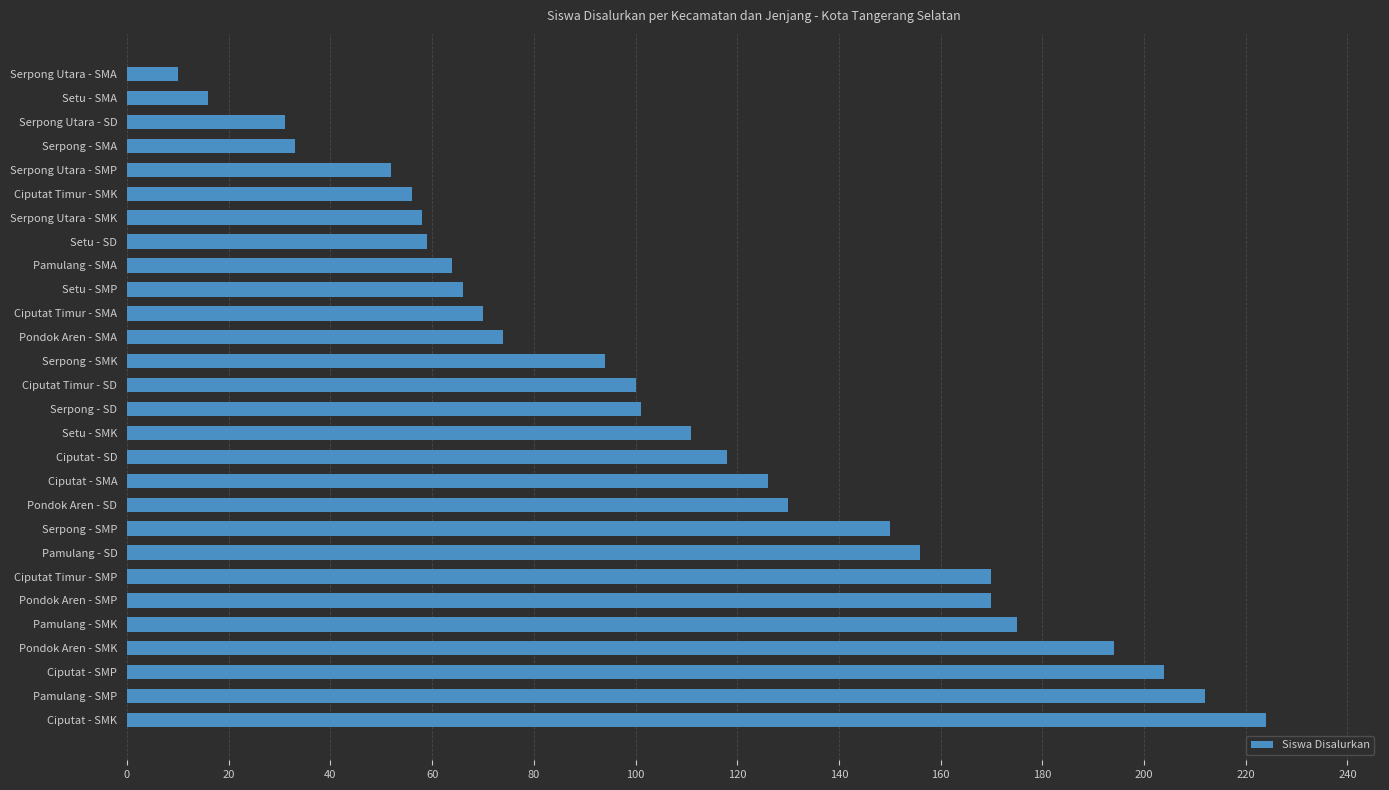

Reading top to bottom, extract all data points from this chart.

10	16	31	33	52	56	58	59	64	66	70	74	94	100	101	111	118	126	130	150	156	170	170	175	194	204	212	224